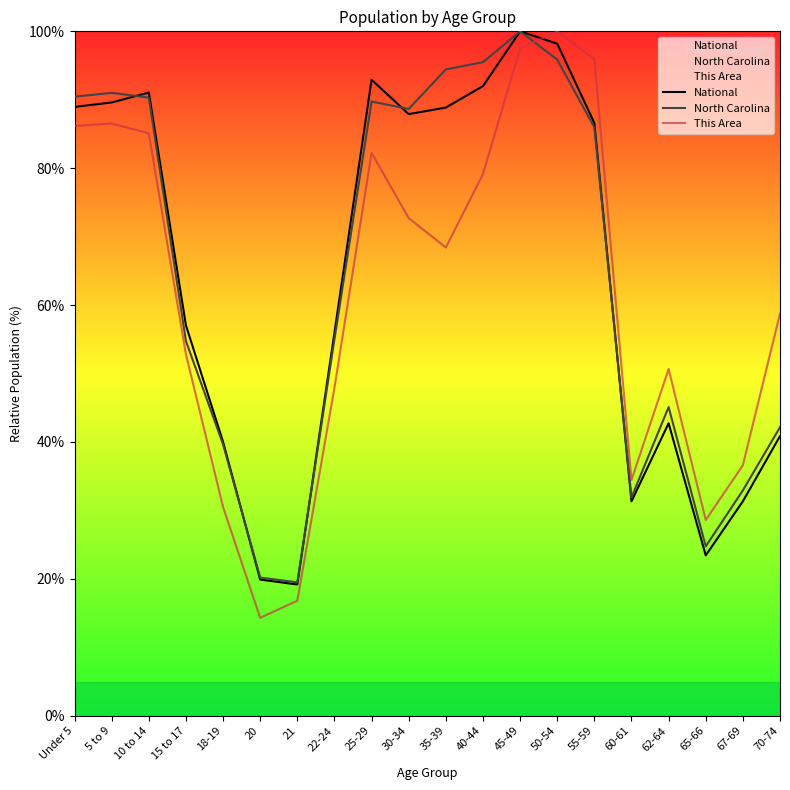

Reading right to left, what are all the values shown in this chart?

National: 70-74=40.9	67-69=31.3	65-66=23.4	62-64=42.7	60-61=31.3	55-59=86.6	50-54=98.2	45-49=100.0	40-44=92.0	35-39=88.9	30-34=87.9	25-29=92.9	22-24=56.0	21=19.2	20=19.9	18-19=40.0	15 to 17=57.0	10 to 14=91.1	5 to 9=89.6	Under 5=89.0
North Carolina: 70-74=42.2	67-69=32.9	65-66=24.7	62-64=45.1	60-61=31.9	55-59=86.0	50-54=95.9	45-49=100.0	40-44=95.5	35-39=94.4	30-34=88.7	25-29=89.7	22-24=55.0	21=19.5	20=20.2	18-19=39.6	15 to 17=54.7	10 to 14=90.3	5 to 9=91.0	Under 5=90.5
This Area: 70-74=58.8	67-69=36.6	65-66=28.6	62-64=50.7	60-61=34.4	55-59=95.9	50-54=100.0	45-49=97.5	40-44=79.1	35-39=68.4	30-34=72.7	25-29=82.2	22-24=47.9	21=16.8	20=14.3	18-19=30.5	15 to 17=52.8	10 to 14=85.1	5 to 9=86.5	Under 5=86.2